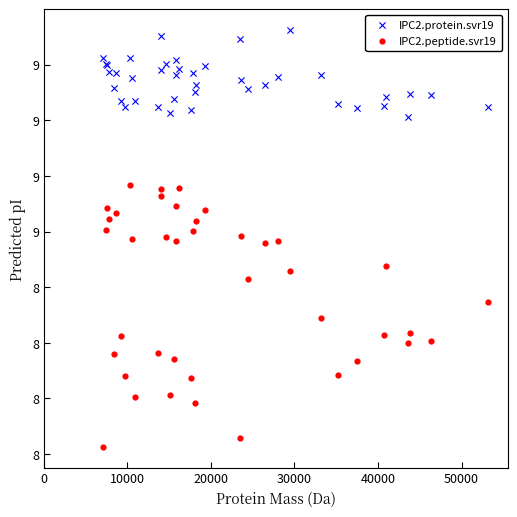

Which series contains the lowest Y value?

IPC2.peptide.svr19